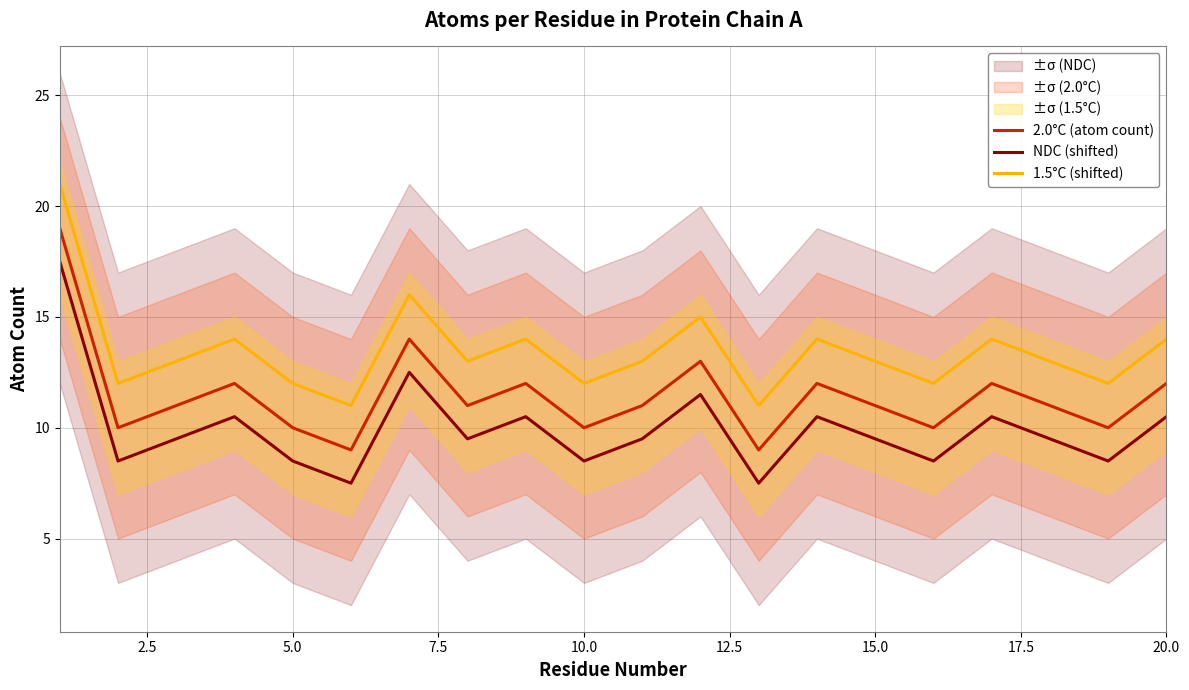

In 2.0°C (atom count), how many points are higher than both neighbors (excluding endpoints)?

6